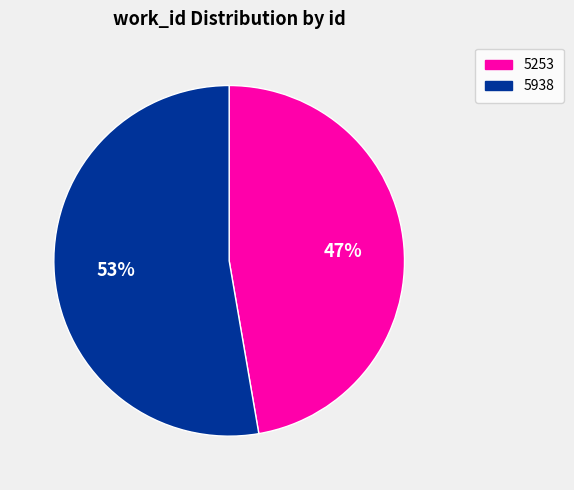

Does 5253 account for over 50% of the chart?

No